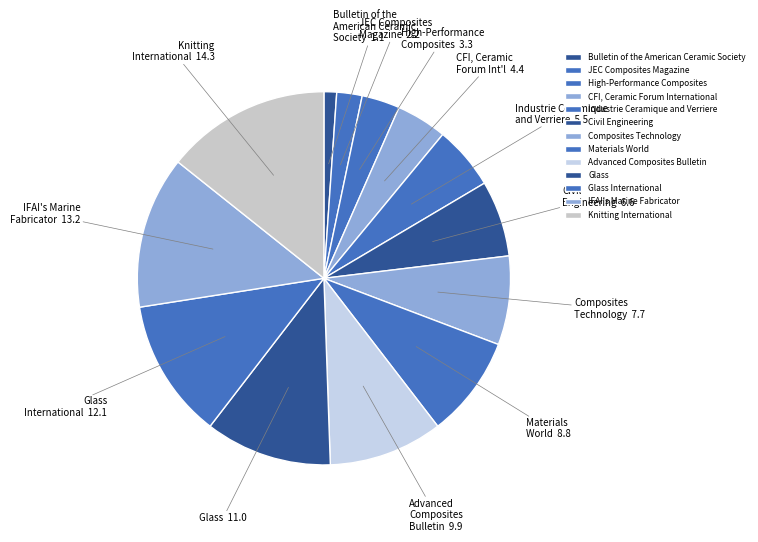

Does any single category account for the majority?

No